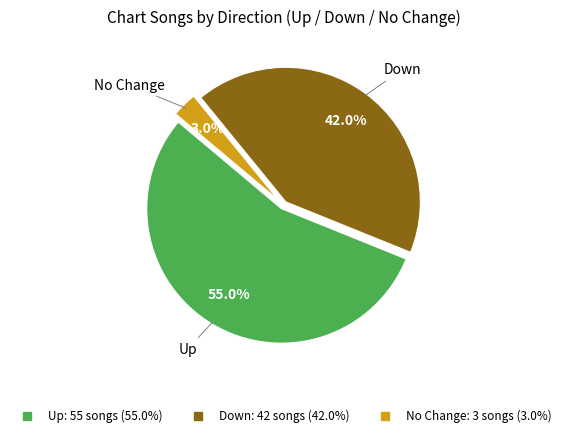

Does any single category account for the majority?

Yes